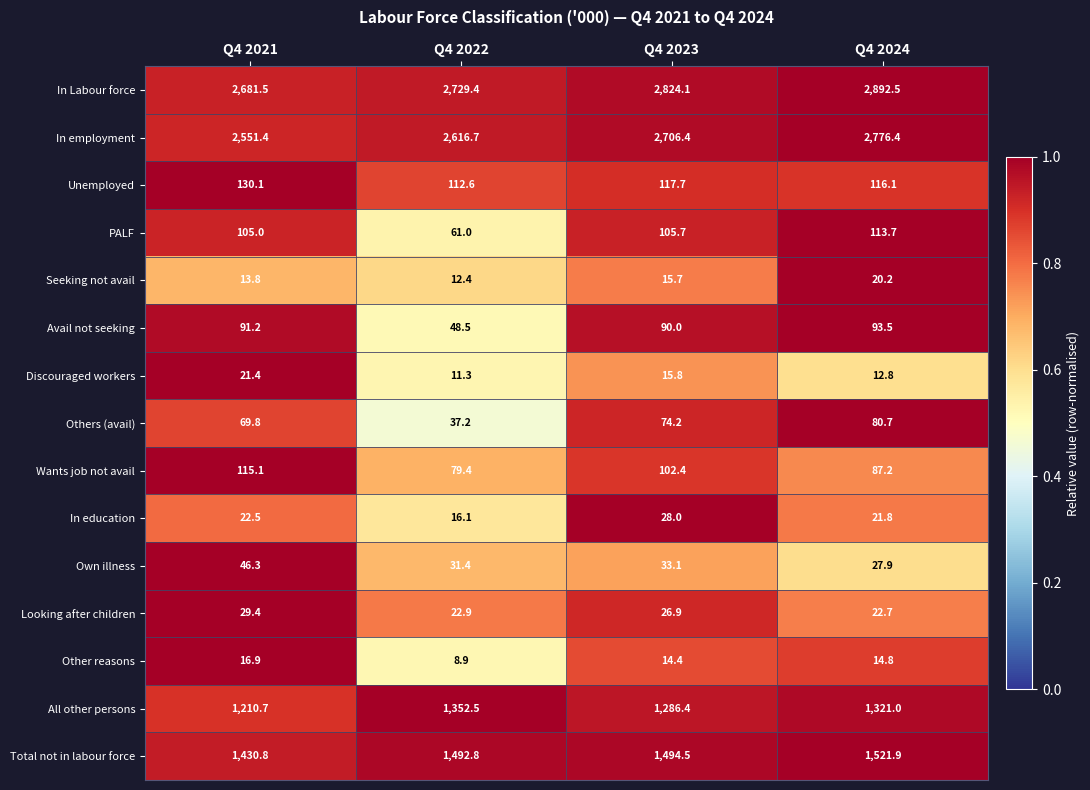

How many data points does each series have?

4